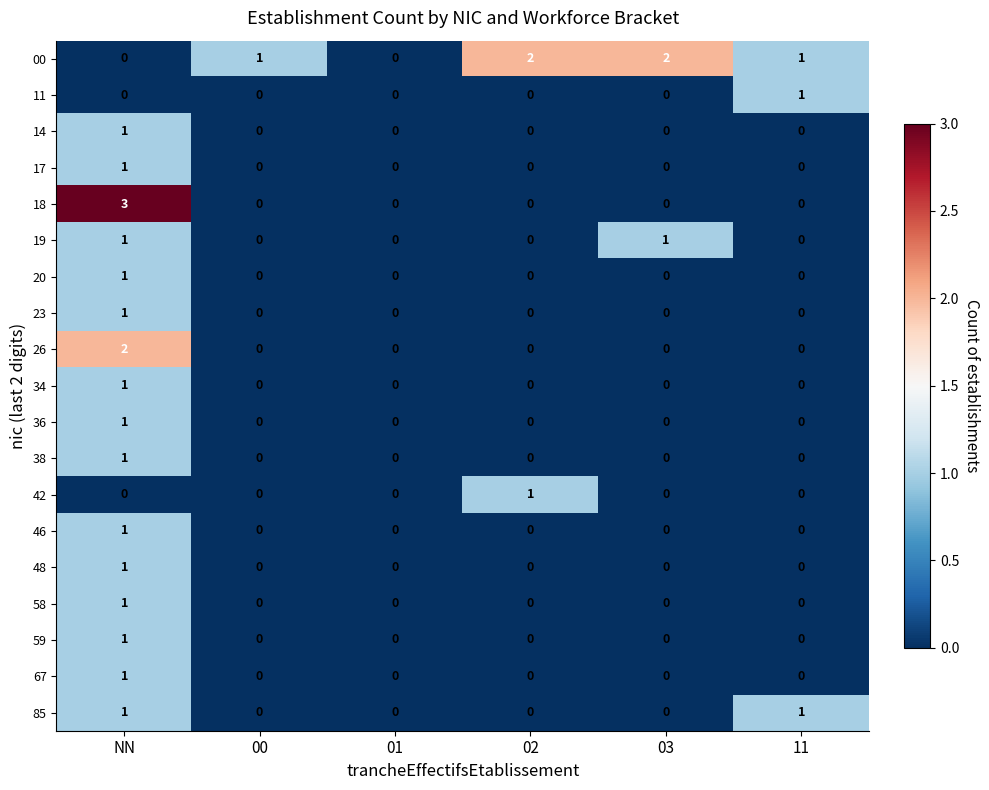

True or false: 00 has a value of 3 at 02.

False